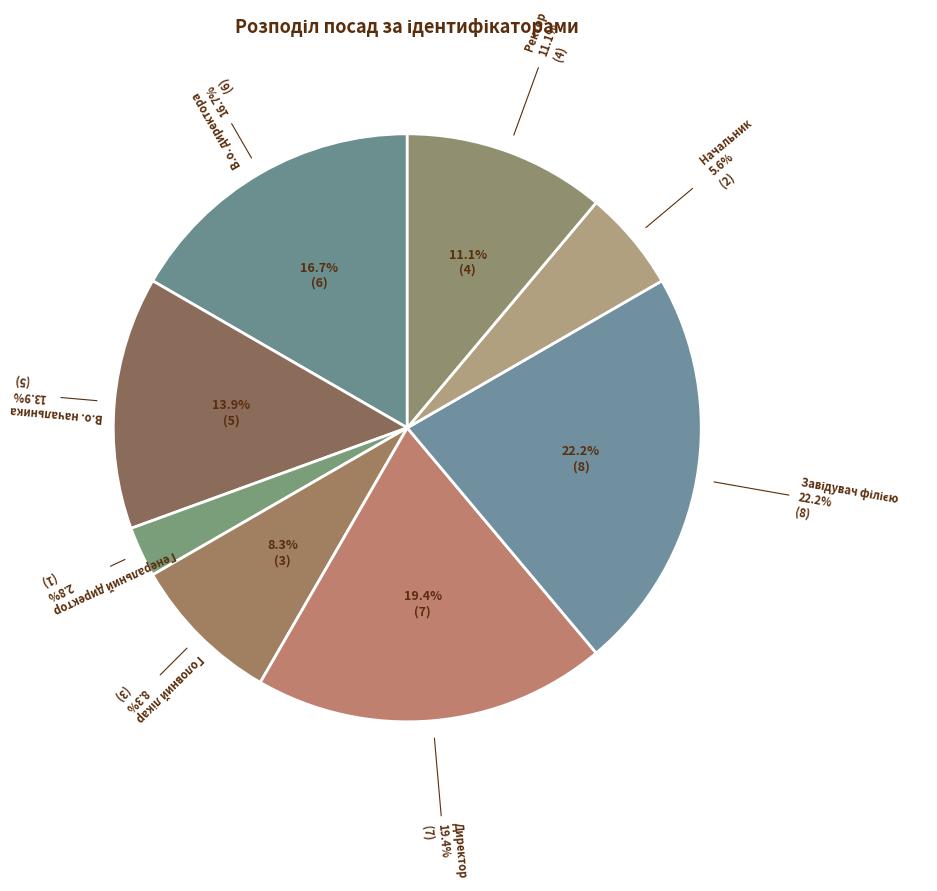

Is it true that Директор is 19% of the pie?

True